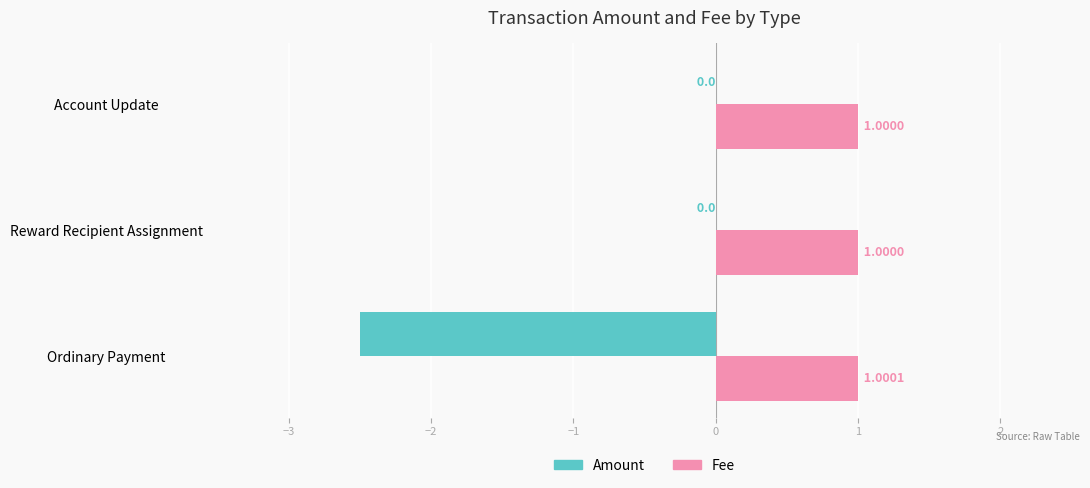

At which category does the chart reach its peak across all series?

Ordinary Payment